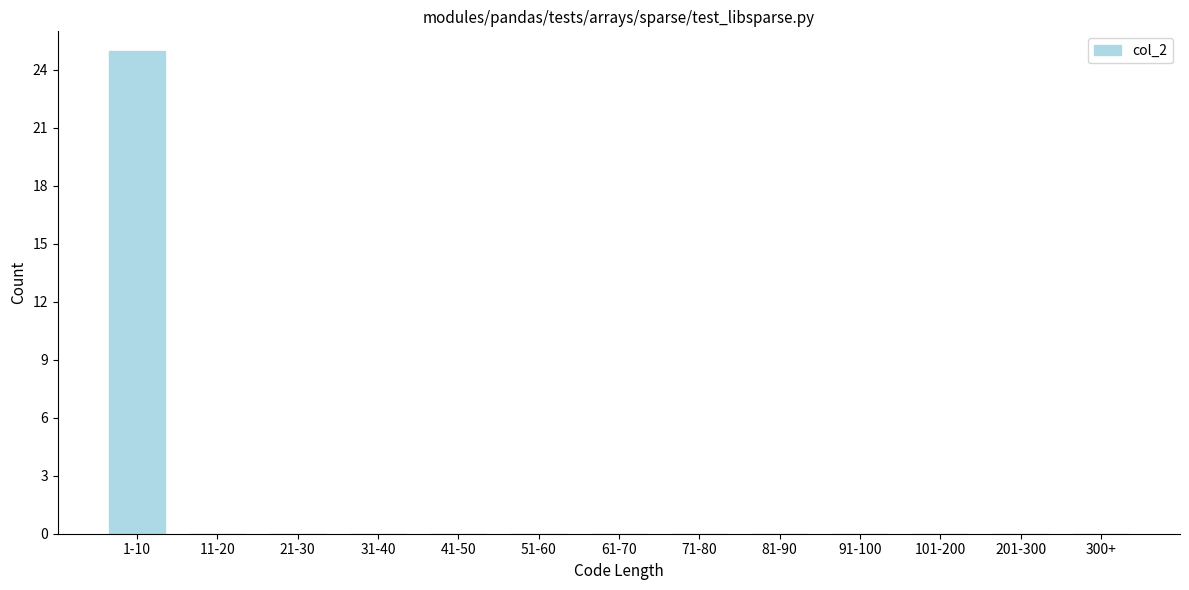

Reading right to left, transcribe all the data shown in this chart.

300+=0	201-300=0	101-200=0	91-100=0	81-90=0	71-80=0	61-70=0	51-60=0	41-50=0	31-40=0	21-30=0	11-20=0	1-10=25